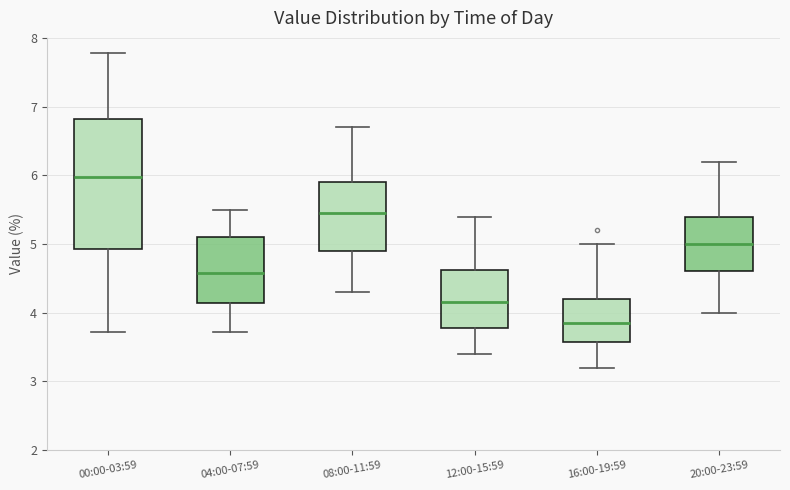

Reading left to right, transcribe this box plot: for each box, give where its median line is, the range the box spans, and where its two whiskers end, as read against the y-axis. The values are not printed on the chart, so give them approximately, as read against the axis.

00:00-03:59: median 6.0, box 4.9 to 6.8, whiskers 3.7 to 7.8
04:00-07:59: median 4.6, box 4.1 to 5.1, whiskers 3.7 to 5.5
08:00-11:59: median 5.5, box 4.9 to 5.9, whiskers 4.3 to 6.7
12:00-15:59: median 4.2, box 3.8 to 4.6, whiskers 3.4 to 5.4
16:00-19:59: median 3.9, box 3.6 to 4.2, whiskers 3.2 to 5.0
20:00-23:59: median 5.0, box 4.6 to 5.4, whiskers 4.0 to 6.2